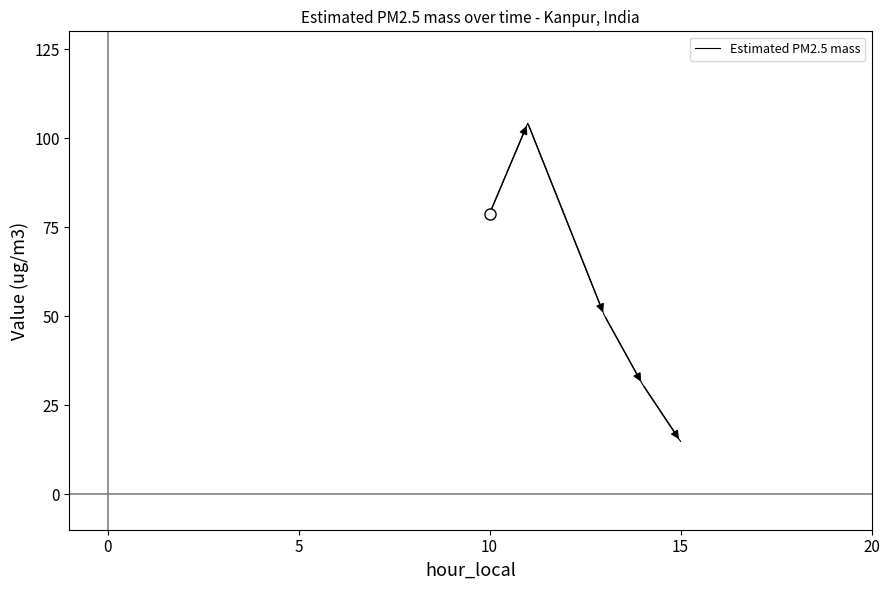

What is the greatest value displayed?

104.2